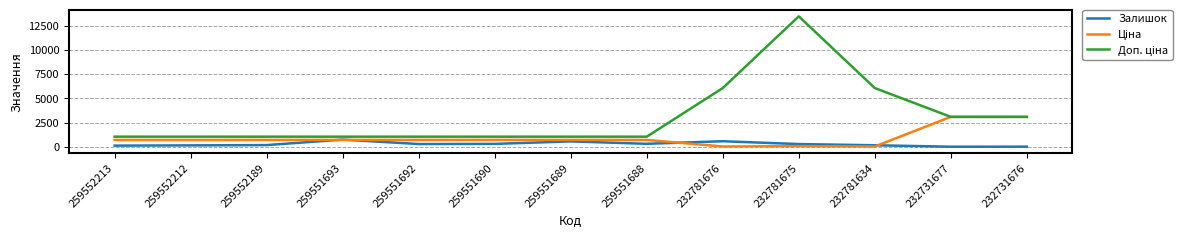

The value of Залишок at 259551688 is 305.0. True or false?

True